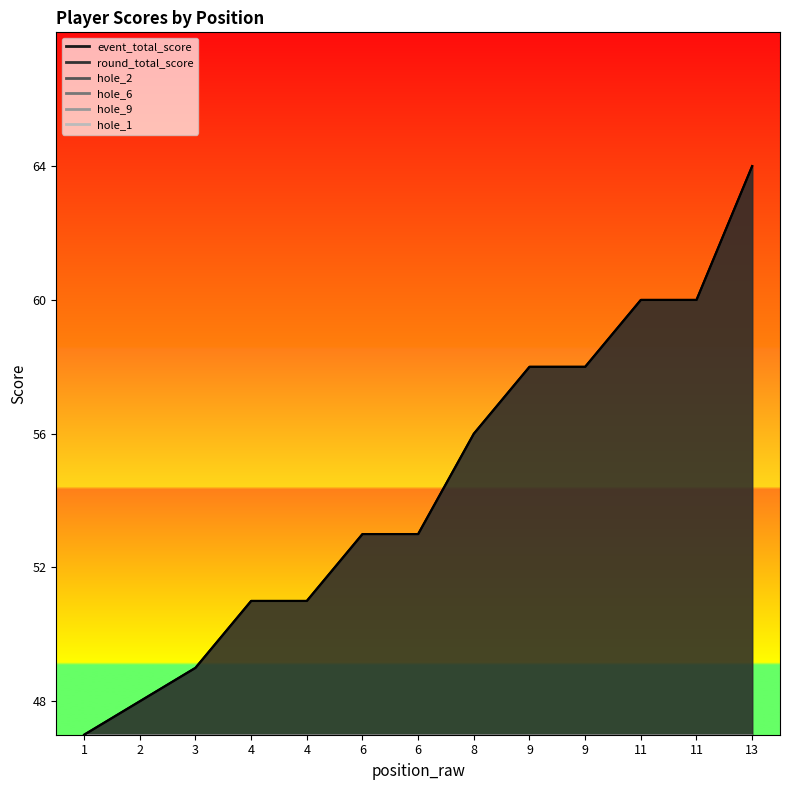

What is the total value across all series at 6?

121